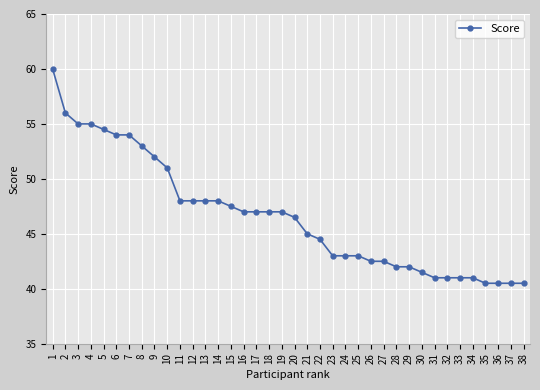

What is the change in value from 28 to 36?

-1.5